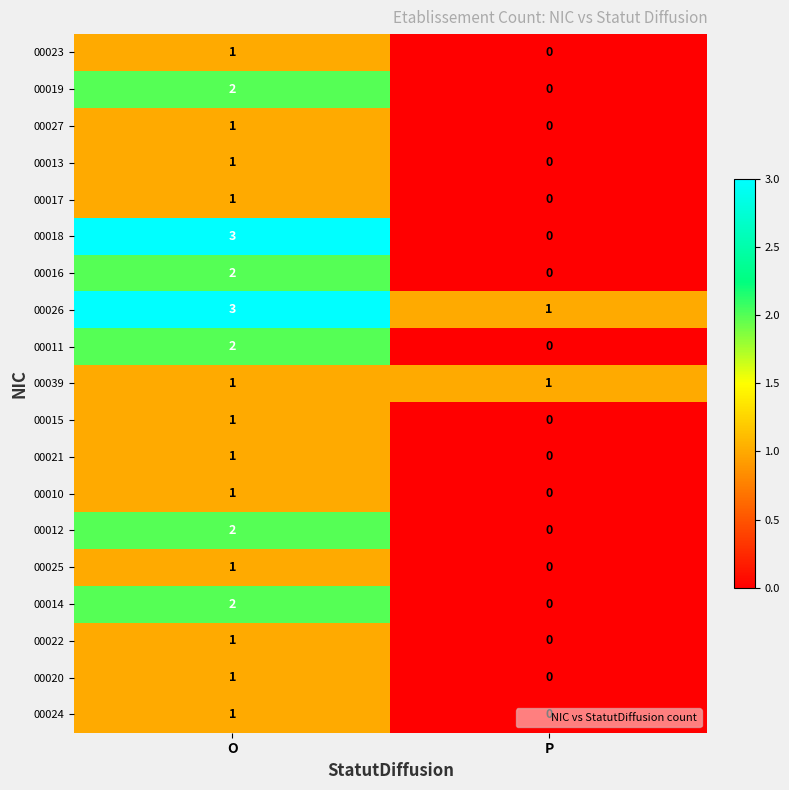

What is the maximum value shown in the chart?

3